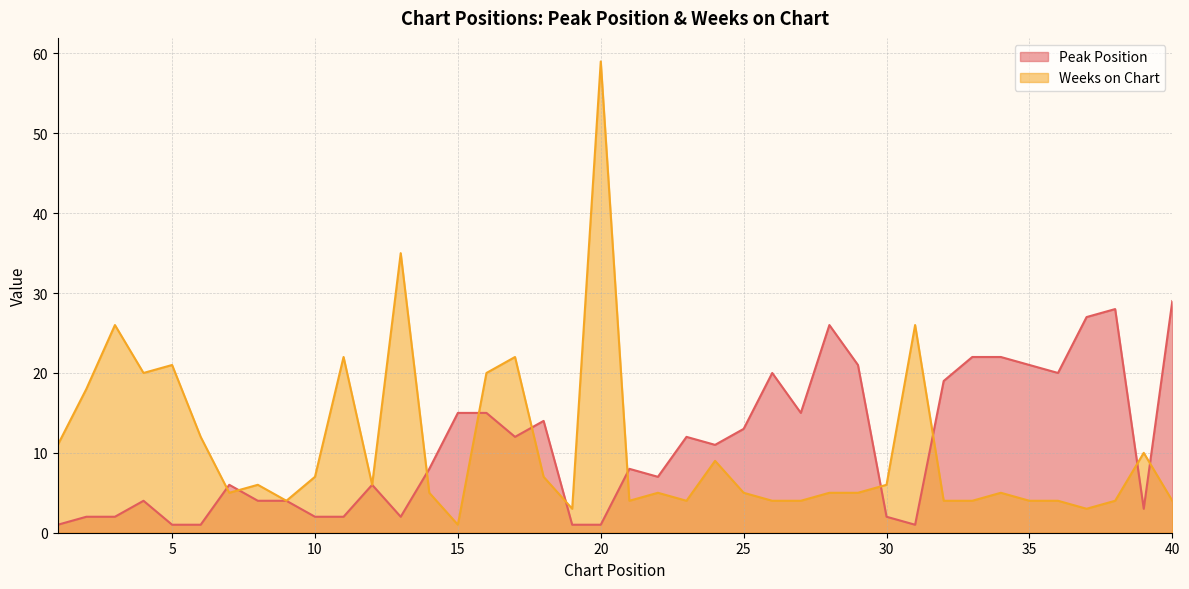

The Peak Position series shows 9 at 35. True or false?

False